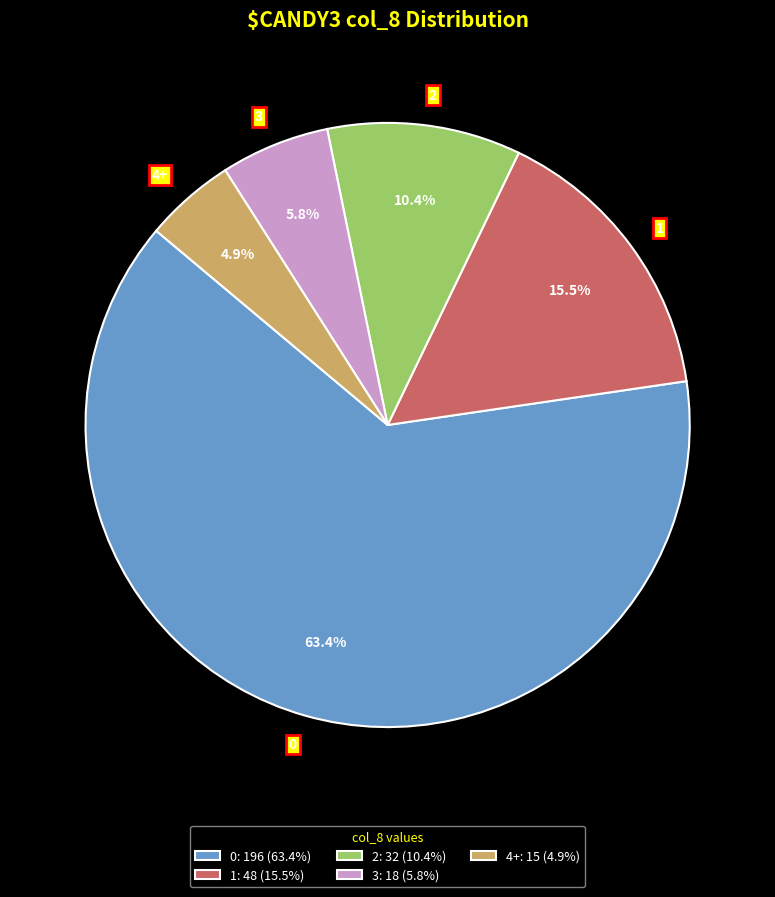

How many slices are in this pie chart?

5